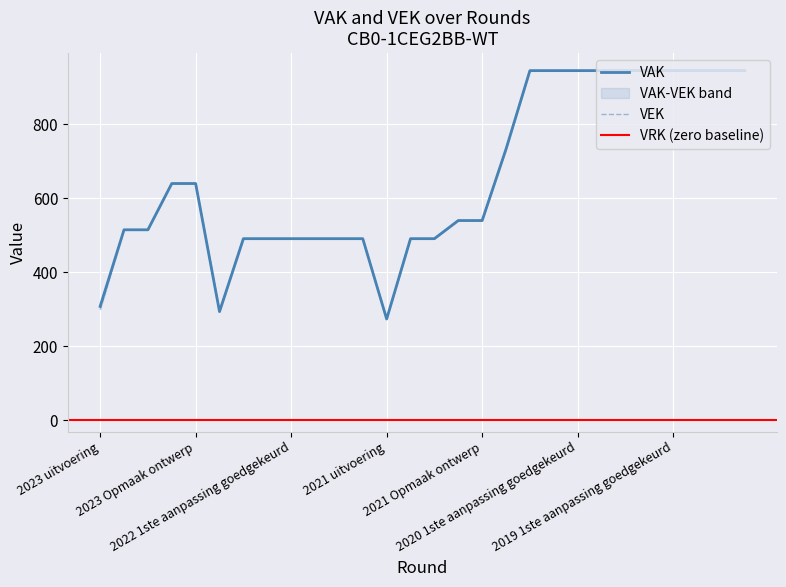

True or false: VAK and VEK cross at least once.

False